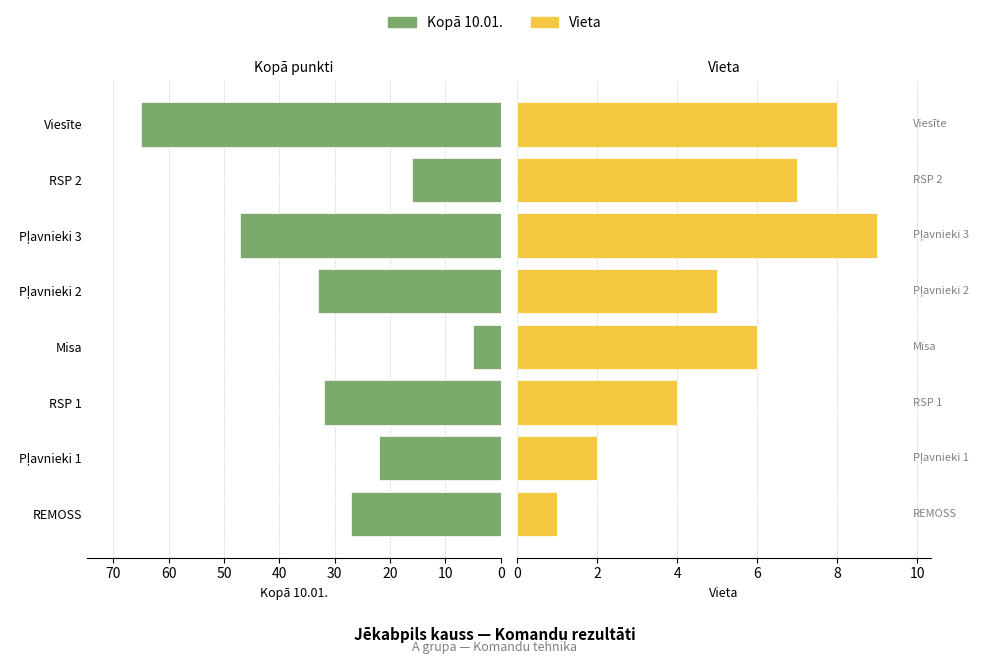

What is the value of the Vieta bar at the 2nd from the left?

2